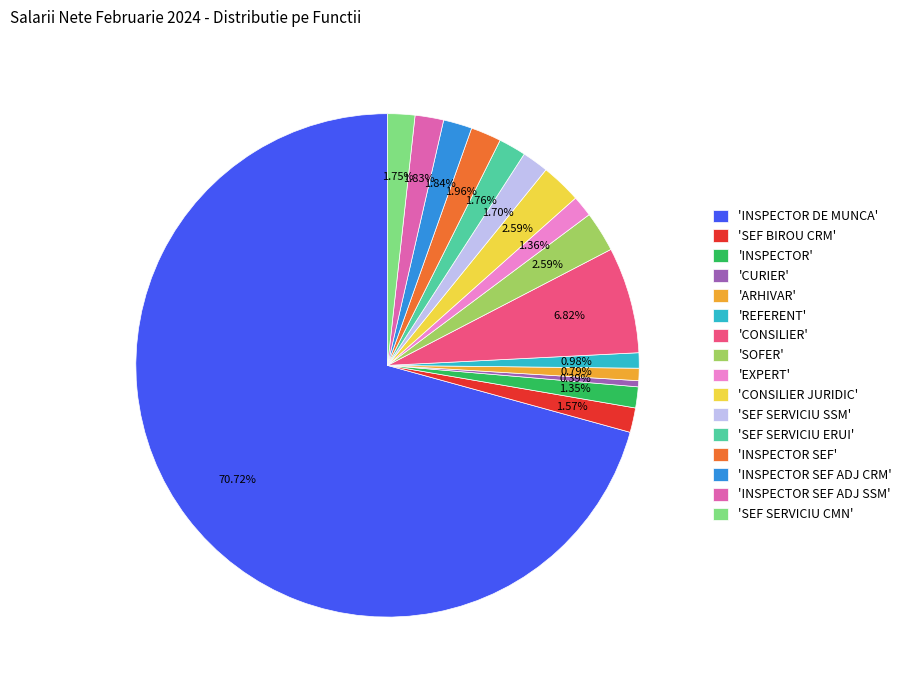

Count the number of slices in the pie.

16